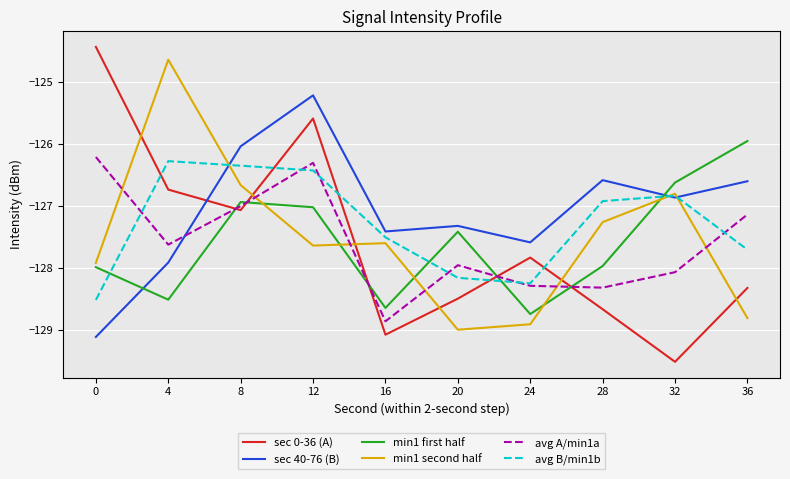

How many series are shown in this chart?

6